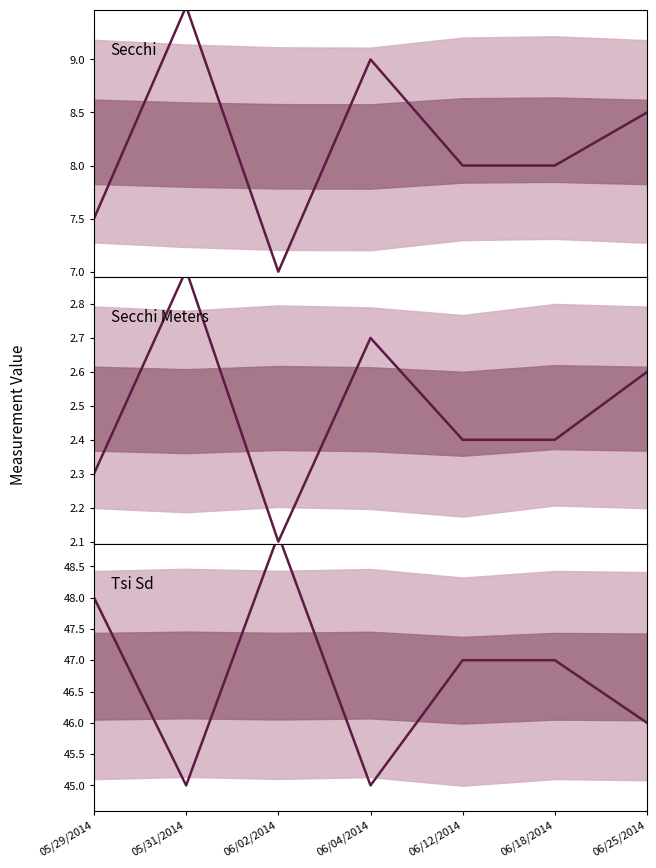

Which series changed the most between 05/31/2014 and 06/04/2014?

Secchi